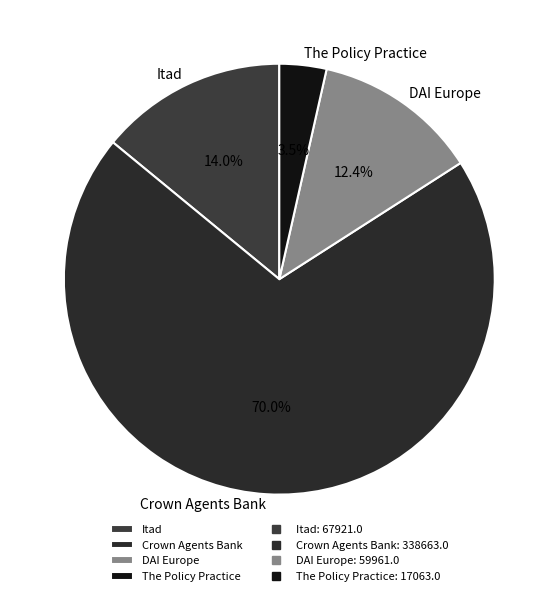

To the nearest percent, what portion does DAI Europe represent?

12%